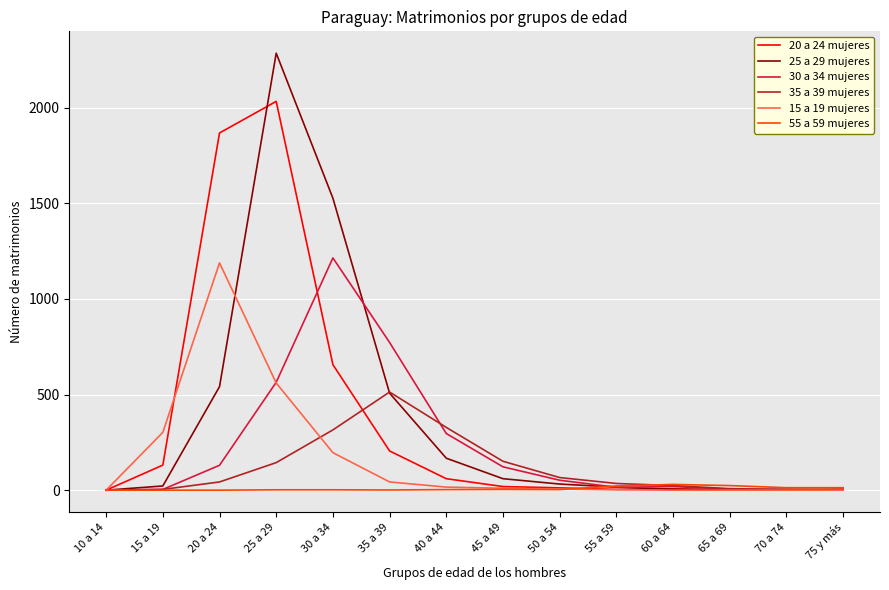

After their last crossing, which series has the higher values: 55 a 59 mujeres or 35 a 39 mujeres?

55 a 59 mujeres